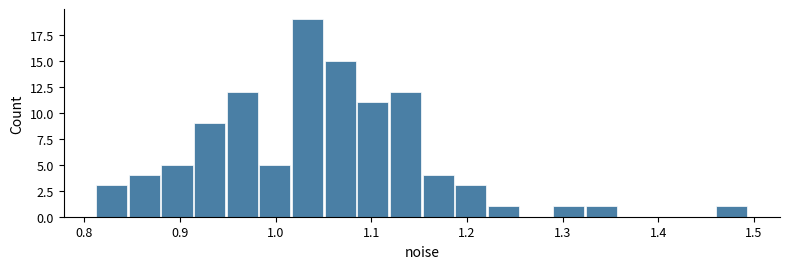

Around what value on the x-axis is the tallest bar? Give the approximate position of its centre, as read against the axis.

1.03